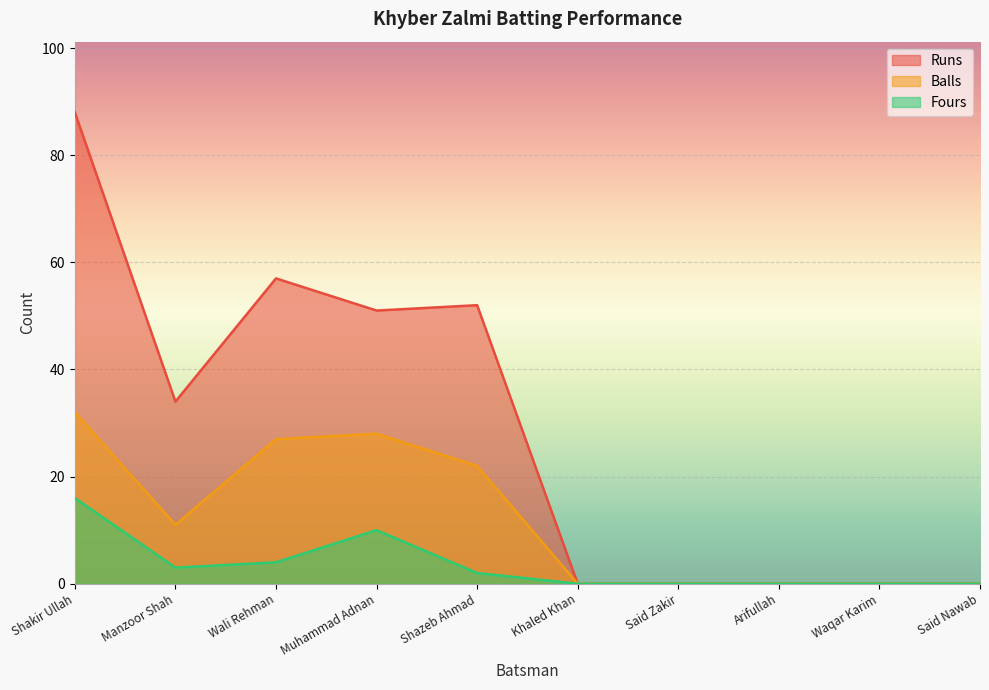

Is the value of Balls at Wali Rehman greater than the value of Fours at Said Nawab?

Yes